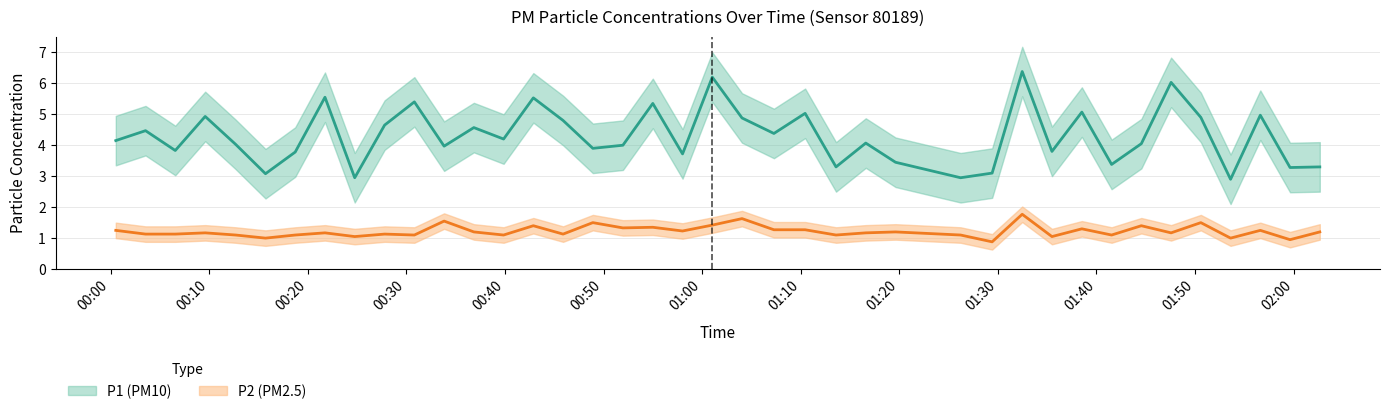

At which category does P2 reach its first local peak?

2023-07-31T00:09:36